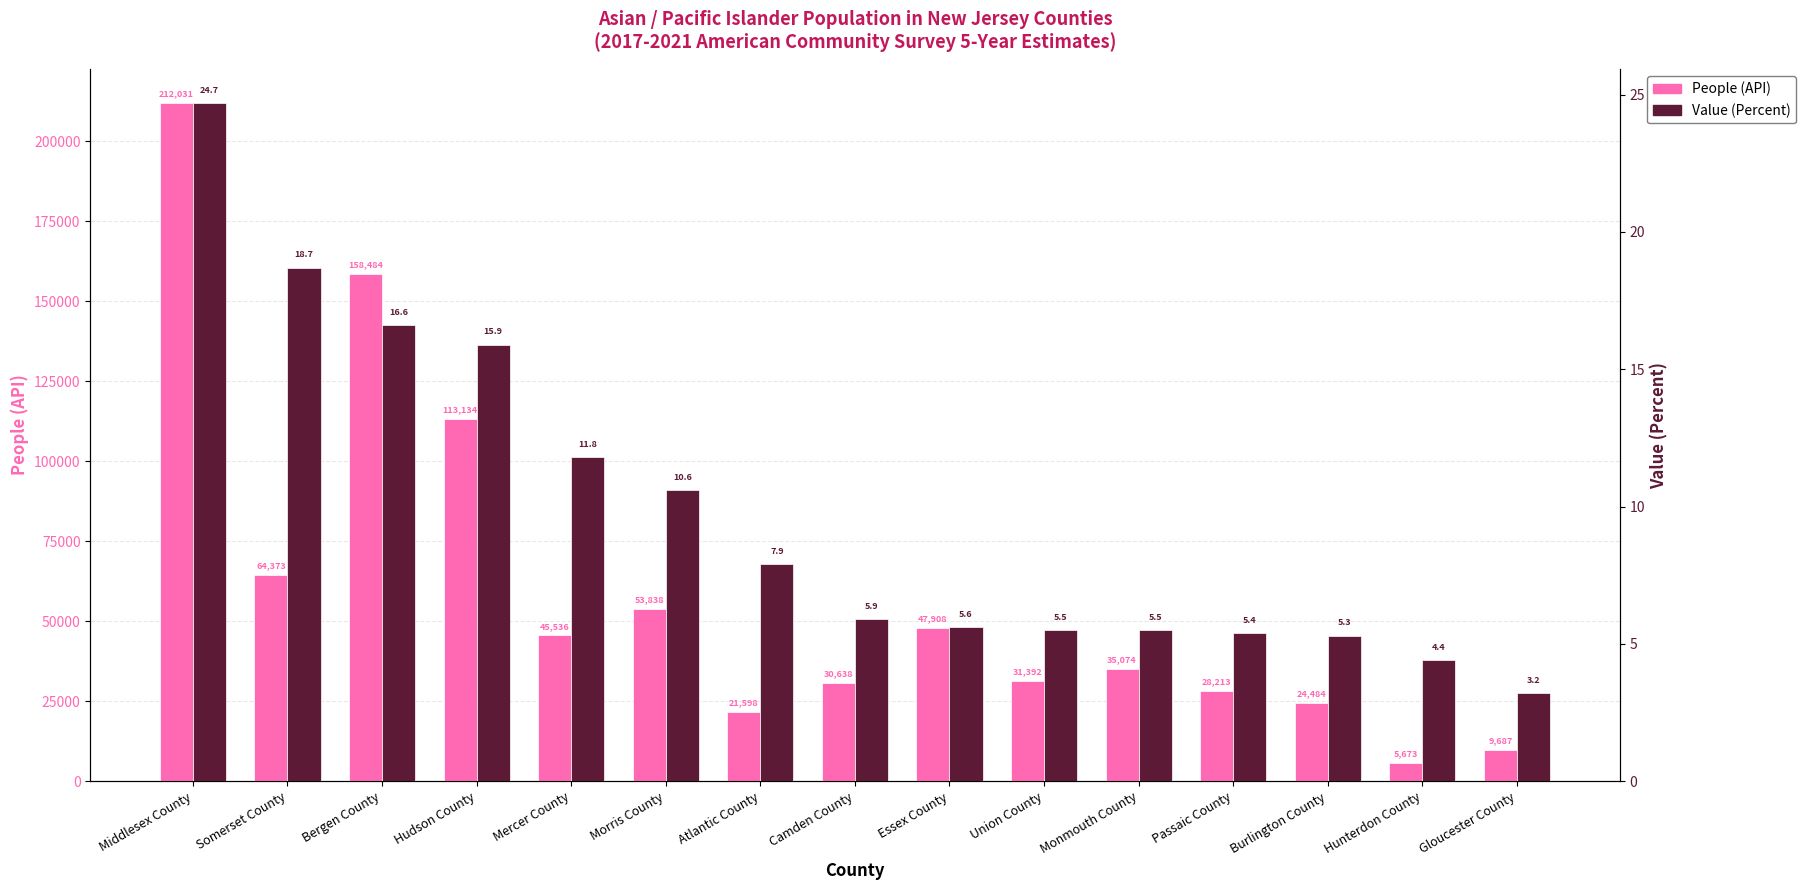

Are the bars grouped side by side (vs. stacked)?

Yes